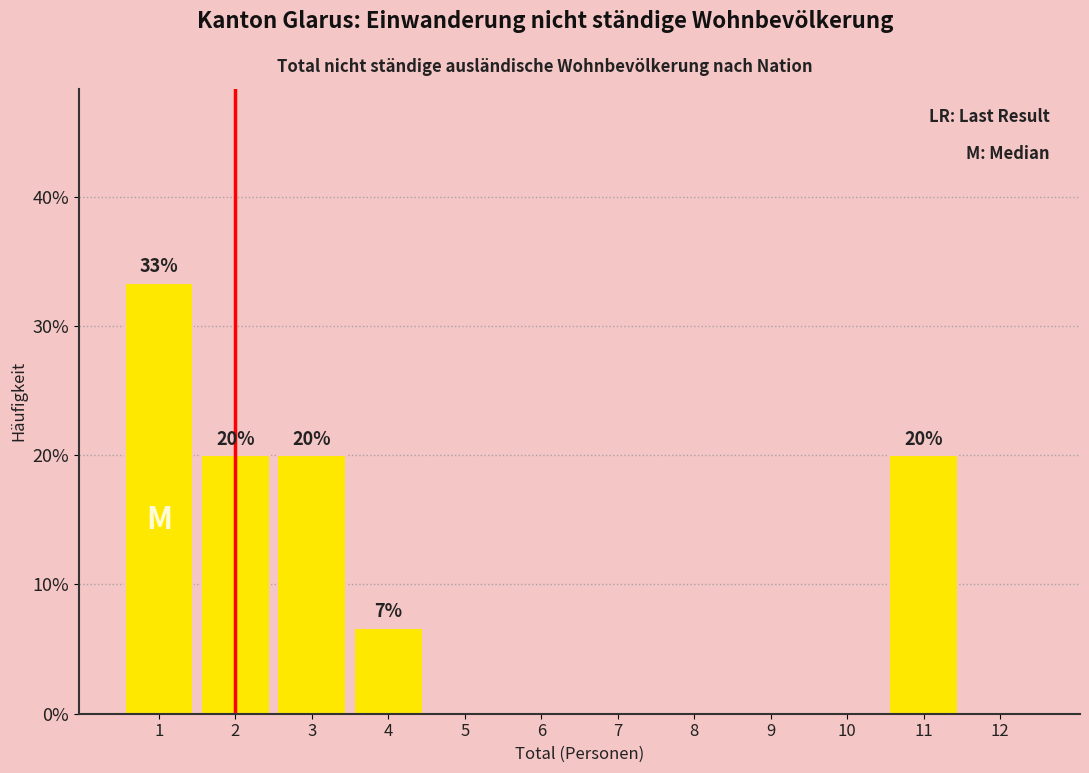

Over which range of the x-axis is the bar tallest?

0.5 to 1.5